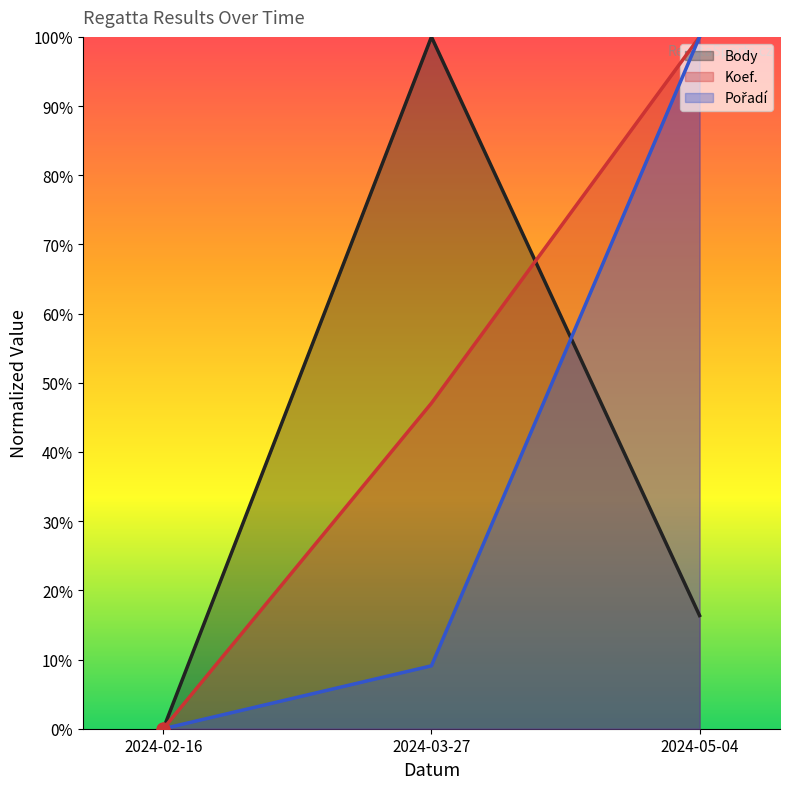

What is the total value across all series at 2024-05-04?

216.4